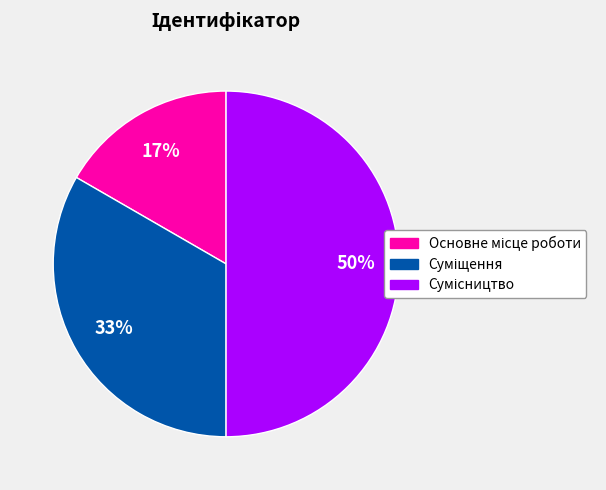

To the nearest percent, what is the difference between the largest and smallest slice percentages?

33%